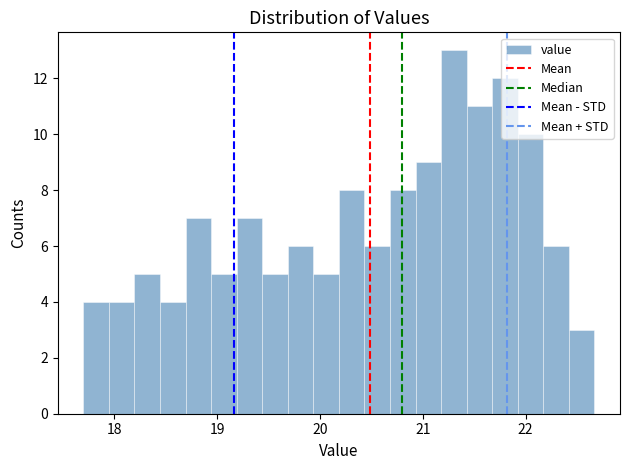

Read against the x-axis, roughly where is the centre of the tallest bar?

21.3